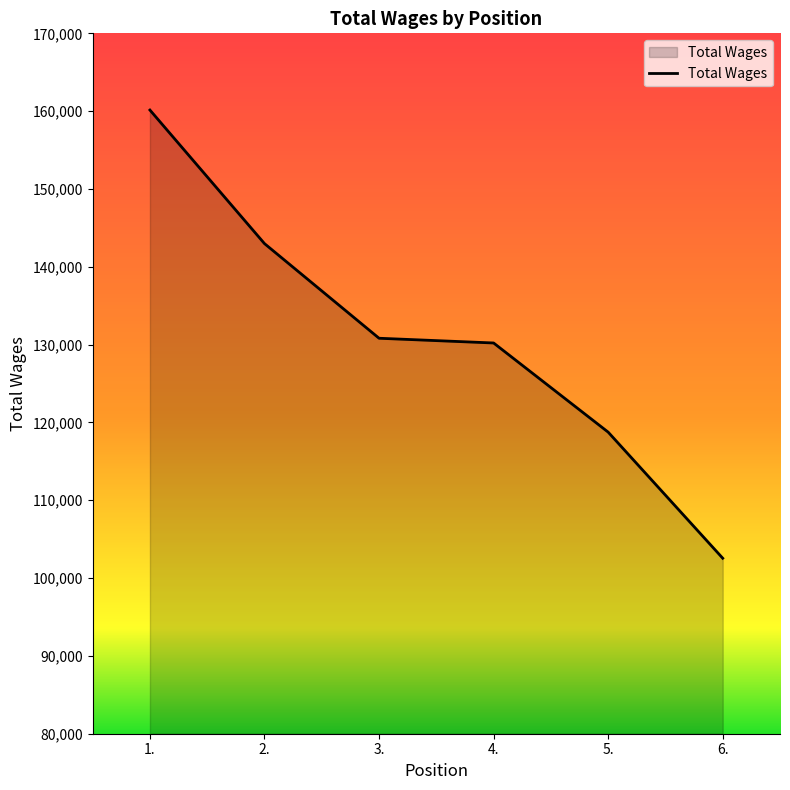

True or false: the data shows 271586 at 1..

False